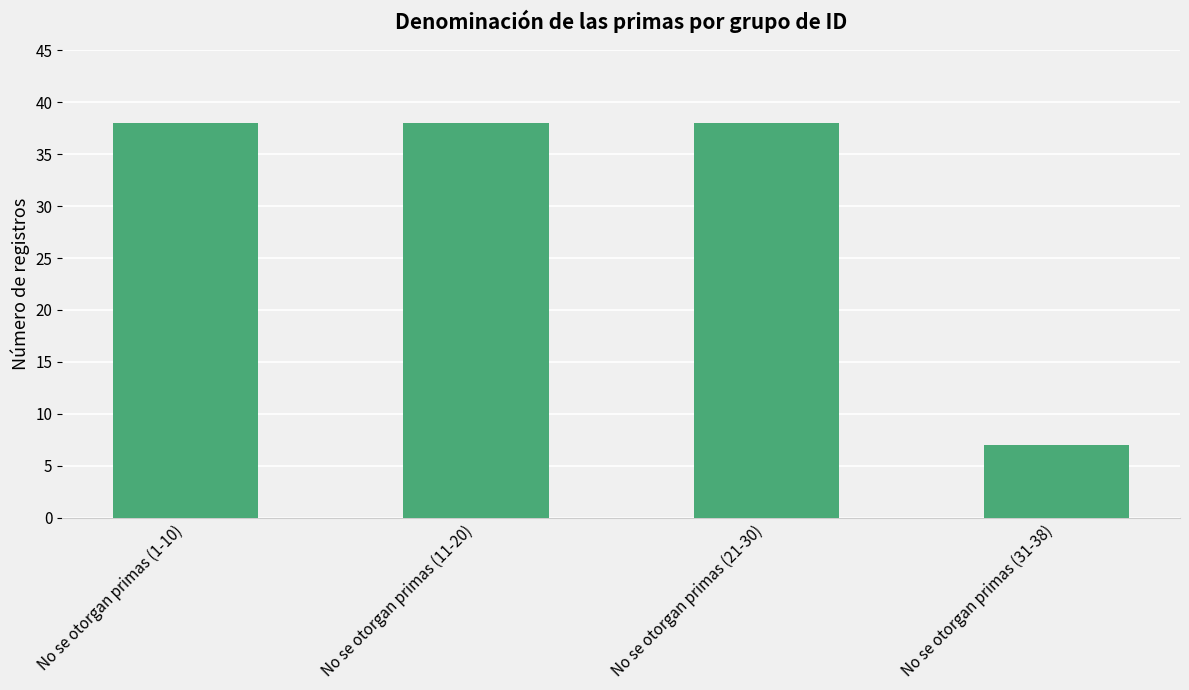

Approximately how many times larger is the value at No se otorgan primas (1-10) compared to No se otorgan primas (11-20)?

1.0